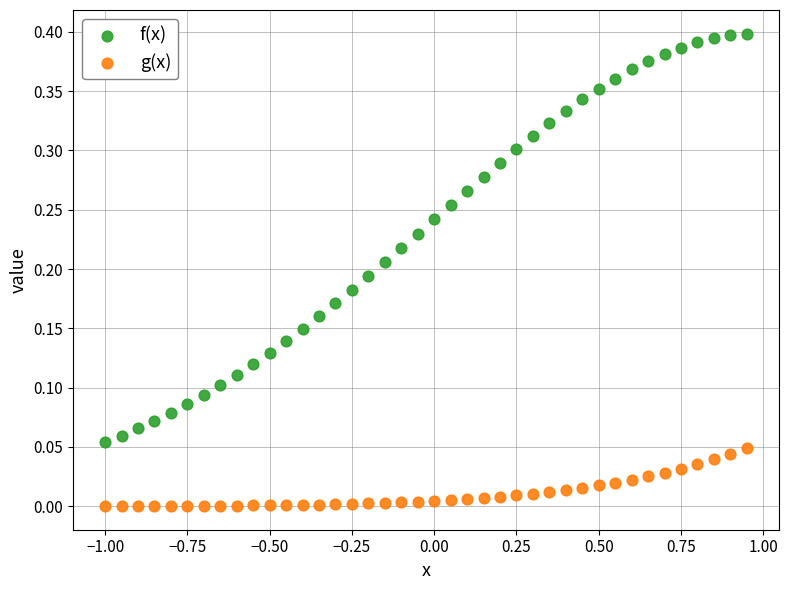

Across all data points, what is the range of X values (max minus min)?

1.9